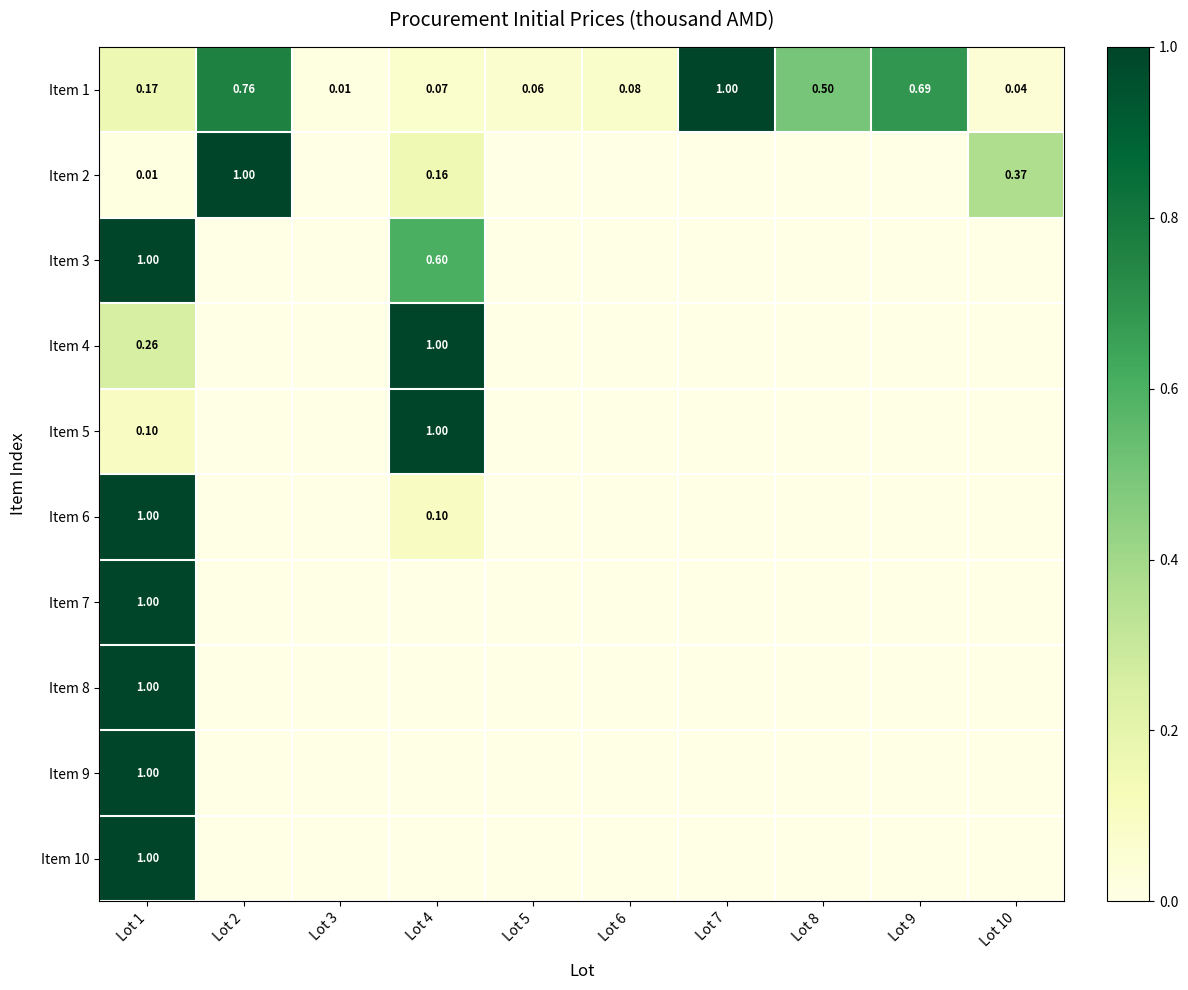

True or false: Item 10 has a value of 0.0 at Lot 9.

True